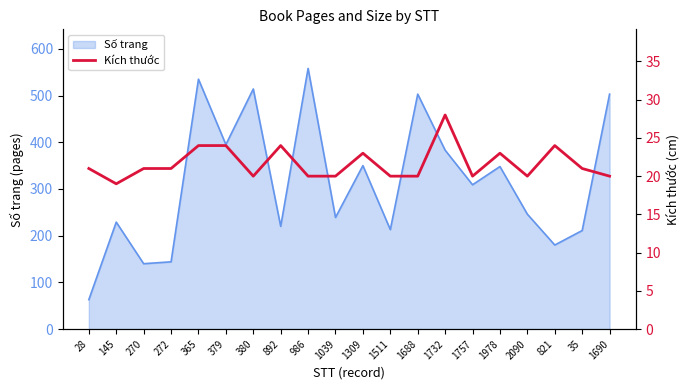

At which label does the data first exceed 21?

365